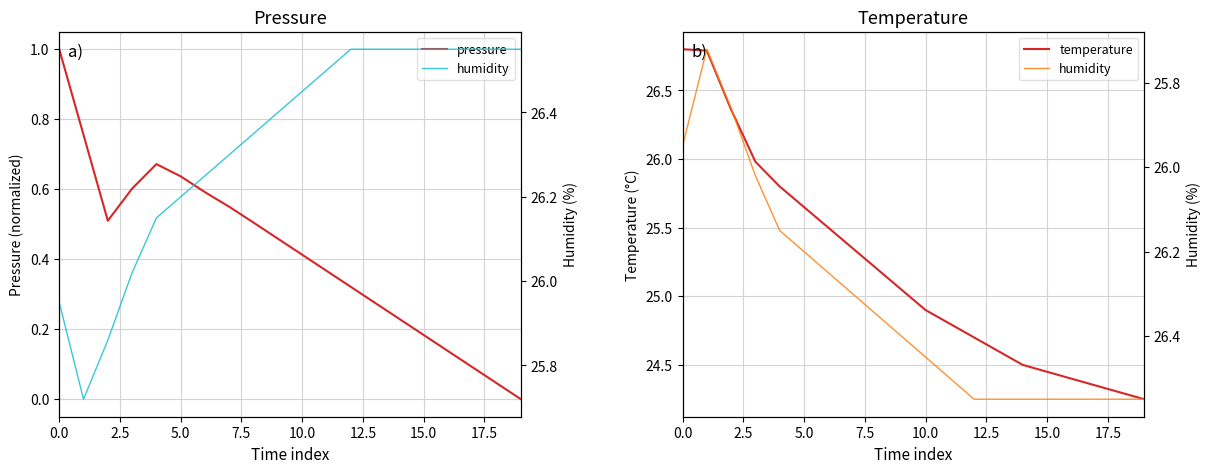

Does the chart have visible grid lines?

Yes